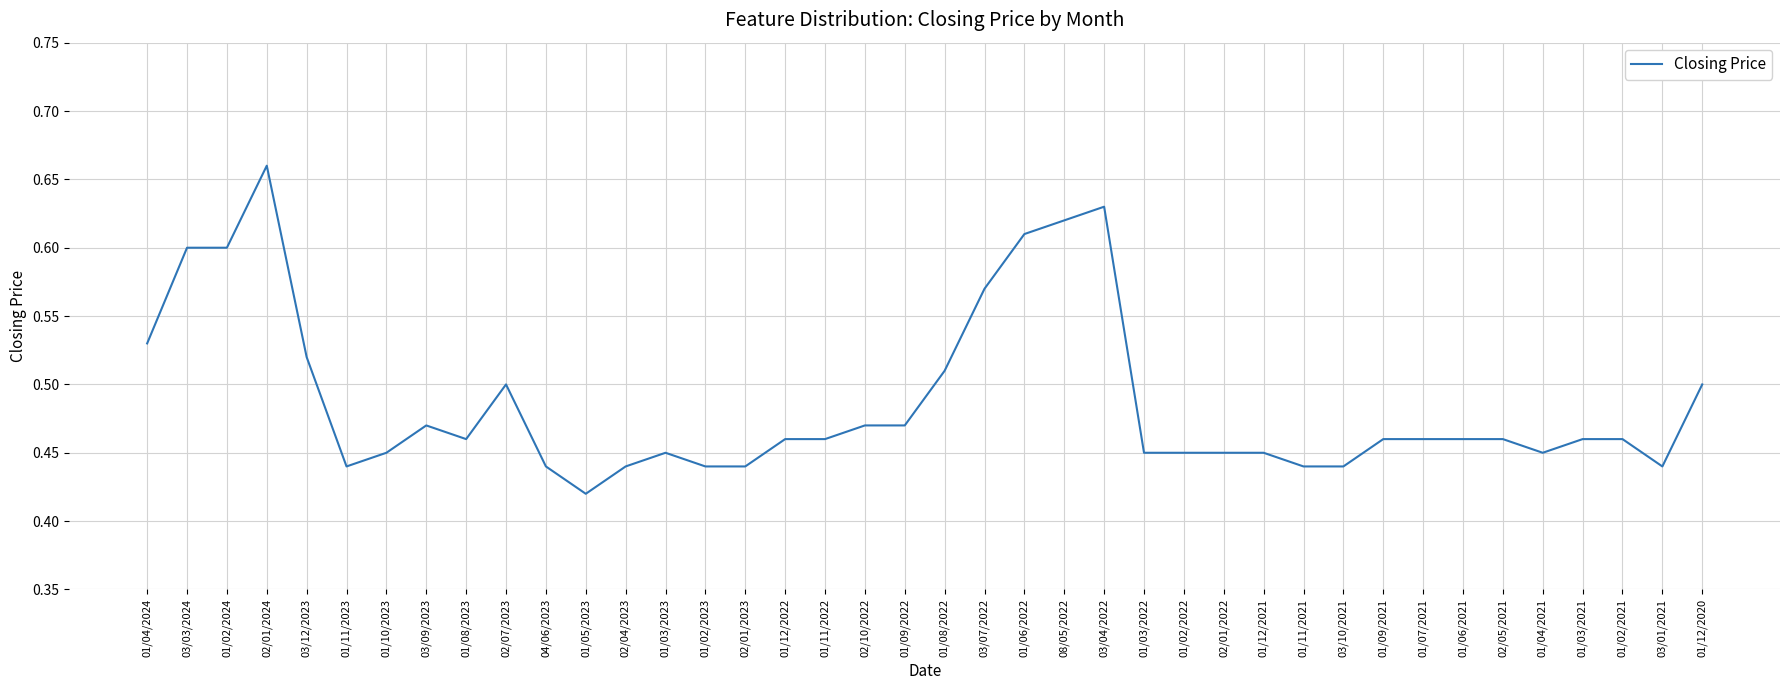

What is the sum of the values at 01/04/2024 and 01/03/2022?

1.0